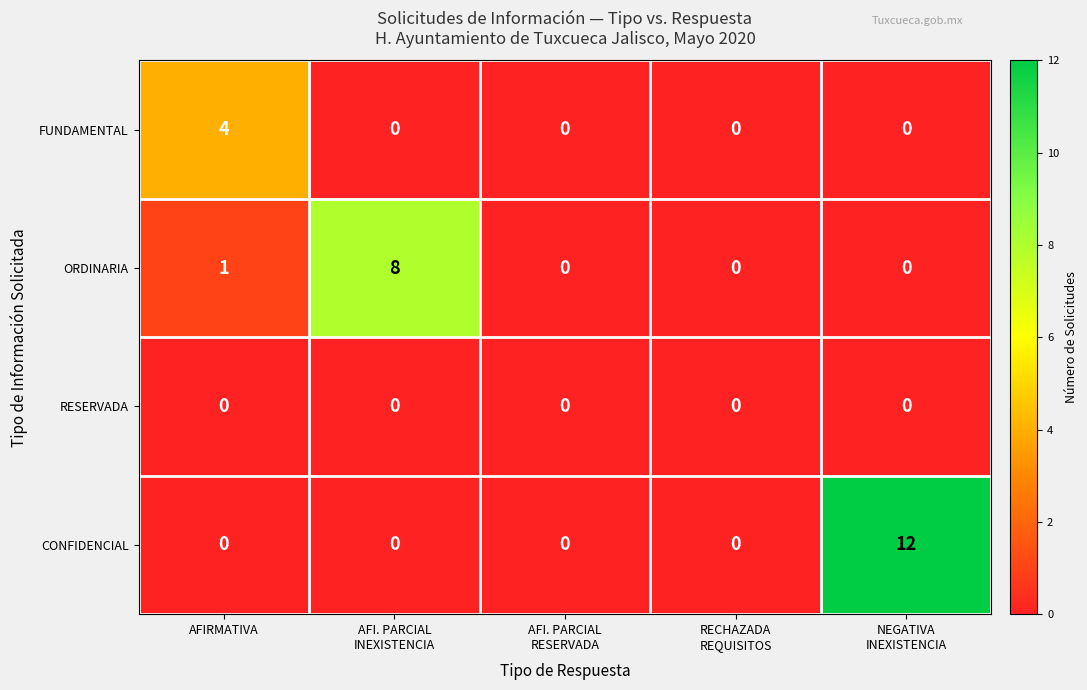

Rank the series by their maximum value, from highest to lowest.

CONFIDENCIAL, ORDINARIA, FUNDAMENTAL, RESERVADA